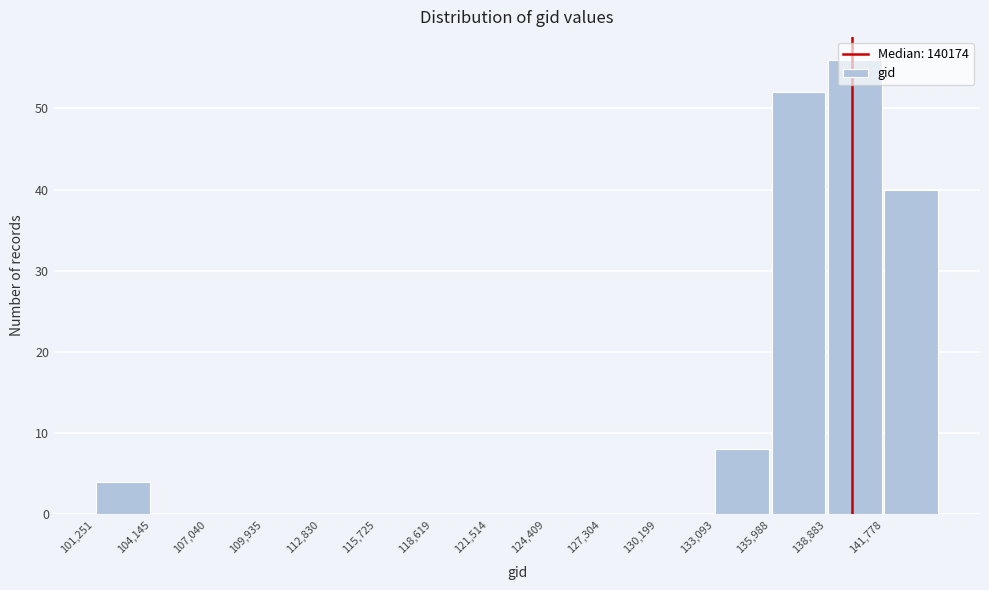

Reading left to right, transcribe this chart: for each bar, give the range it covers on the x-axis and its height. Neither the bar edges nor the heights are printed on the chart, so give them approximately, as read against the axes.

101500 to 104000: 4
104000 to 107000: 0
107000 to 110000: 0
110000 to 113000: 0
113000 to 115500: 0
115500 to 118500: 0
118500 to 121500: 0
121500 to 124500: 0
124500 to 127500: 0
127500 to 130000: 0
130000 to 133000: 0
133000 to 136000: 8
136000 to 139000: 52
139000 to 142000: 56
142000 to 144500: 40